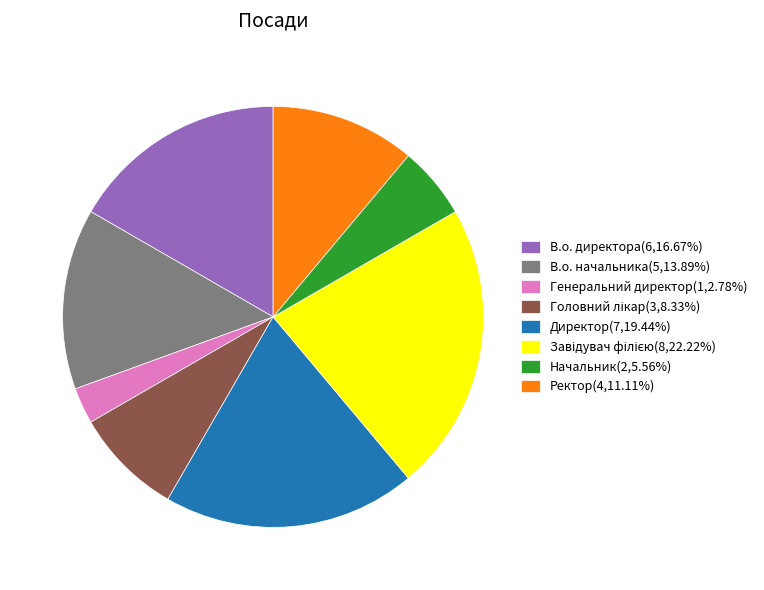

Does any single category account for the majority?

No